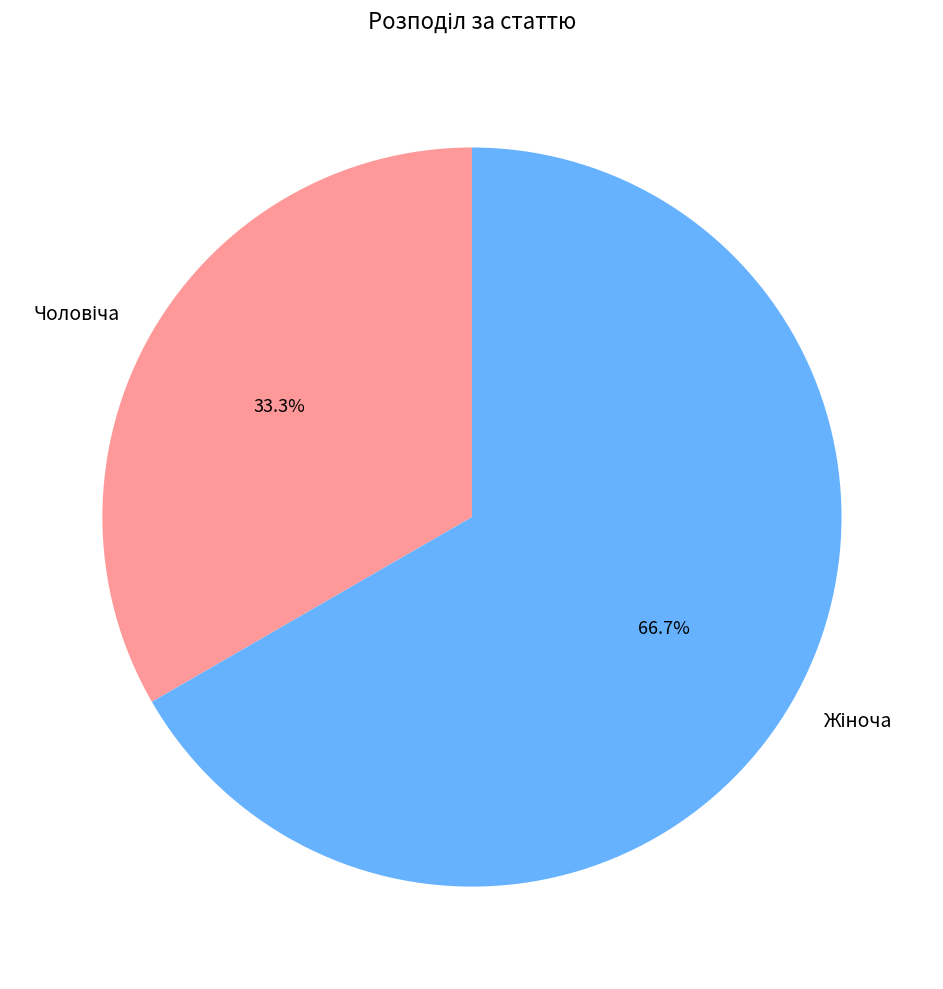

Does any single category account for the majority?

Yes